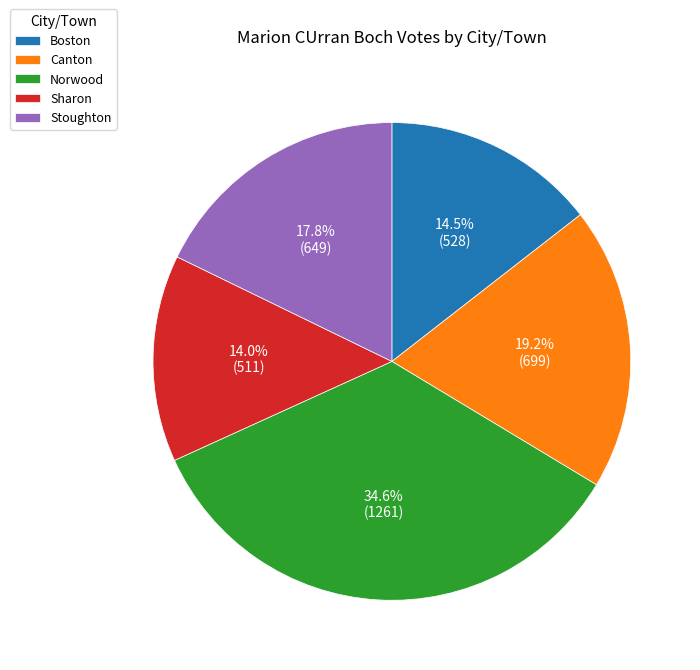

To the nearest percent, what is the combined percentage of Boston and Stoughton?

32%